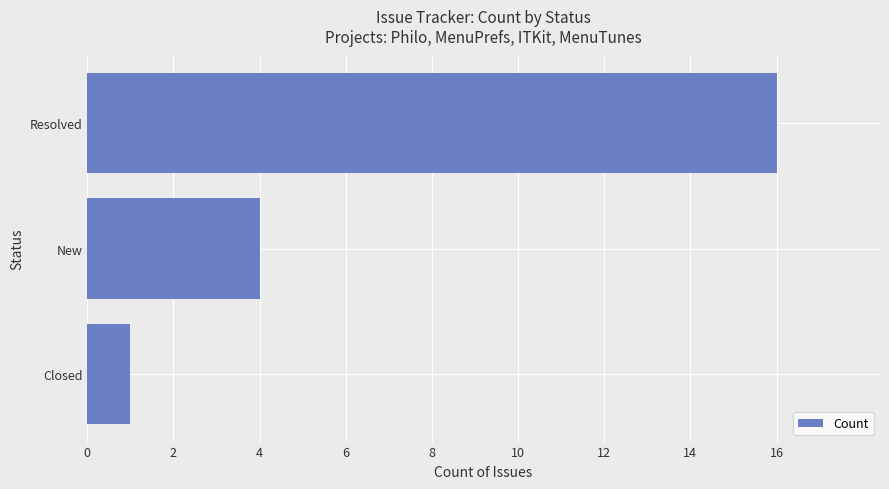

Where is the data nearest to the value 8?

New